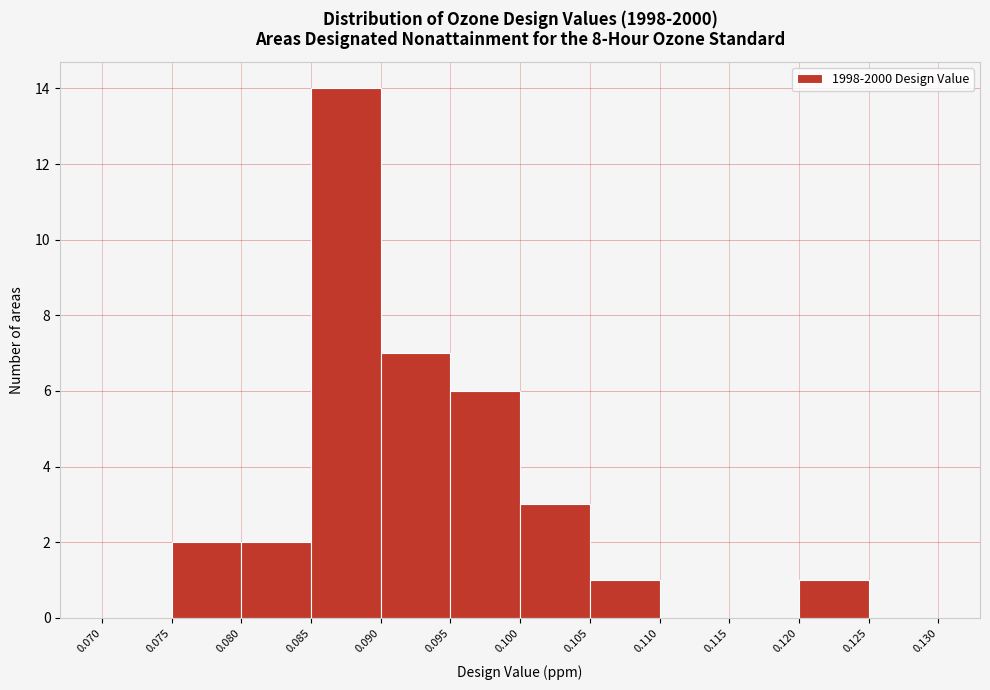

Reading left to right, transcribe this chart: for each bar, give the range it covers on the x-axis and its height. The values are not printed on the chart, so give them approximately, as read against the axis.

0.070 to 0.075: 0
0.075 to 0.080: 2
0.080 to 0.085: 2
0.085 to 0.090: 14
0.090 to 0.095: 7
0.095 to 0.100: 6
0.100 to 0.105: 3
0.105 to 0.110: 1
0.110 to 0.115: 0
0.115 to 0.120: 0
0.120 to 0.125: 1
0.125 to 0.130: 0